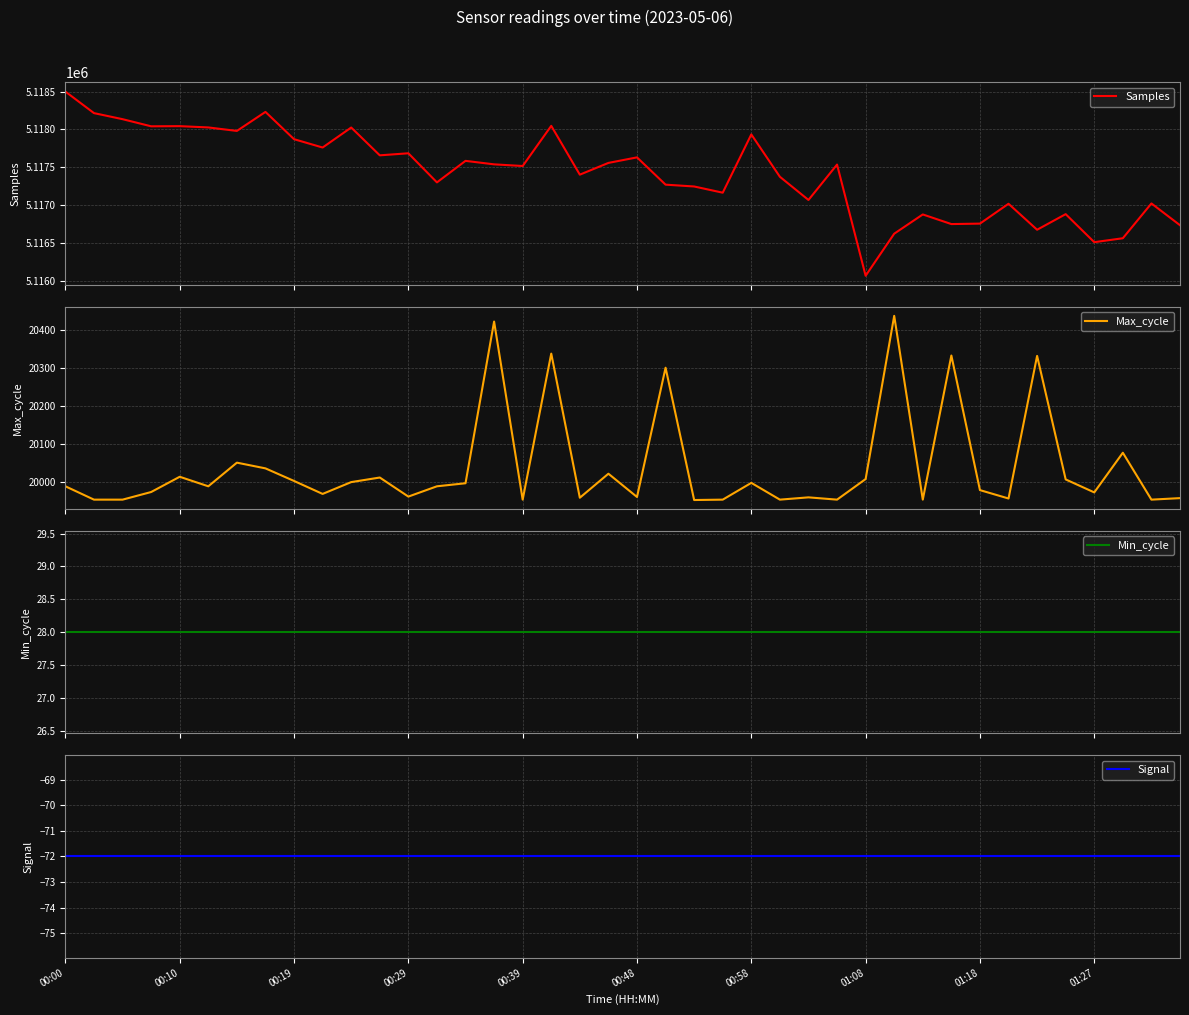

What position from the right is 21?

19